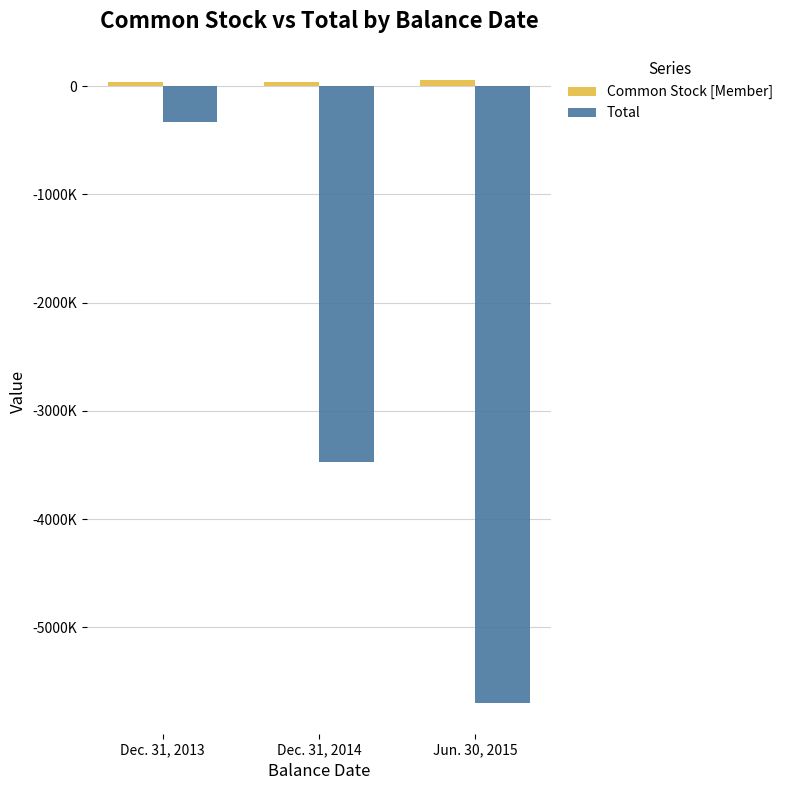

Are the bars horizontal?

No